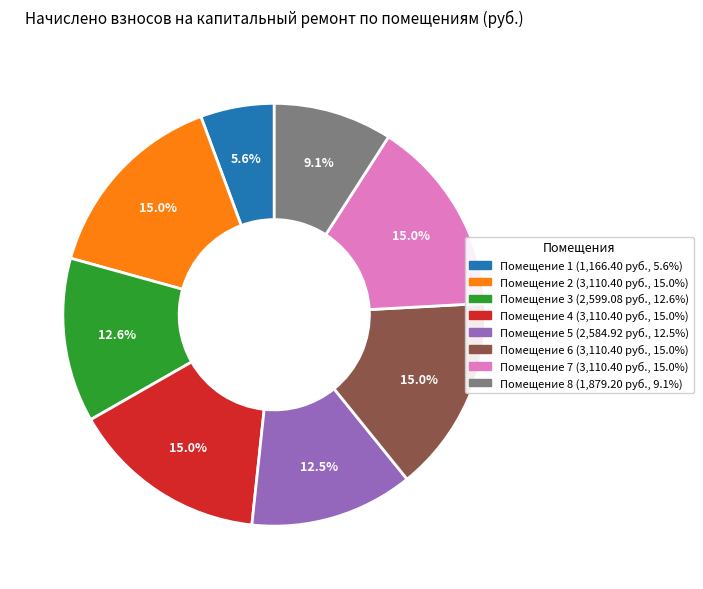

Is there a majority slice in this chart?

No